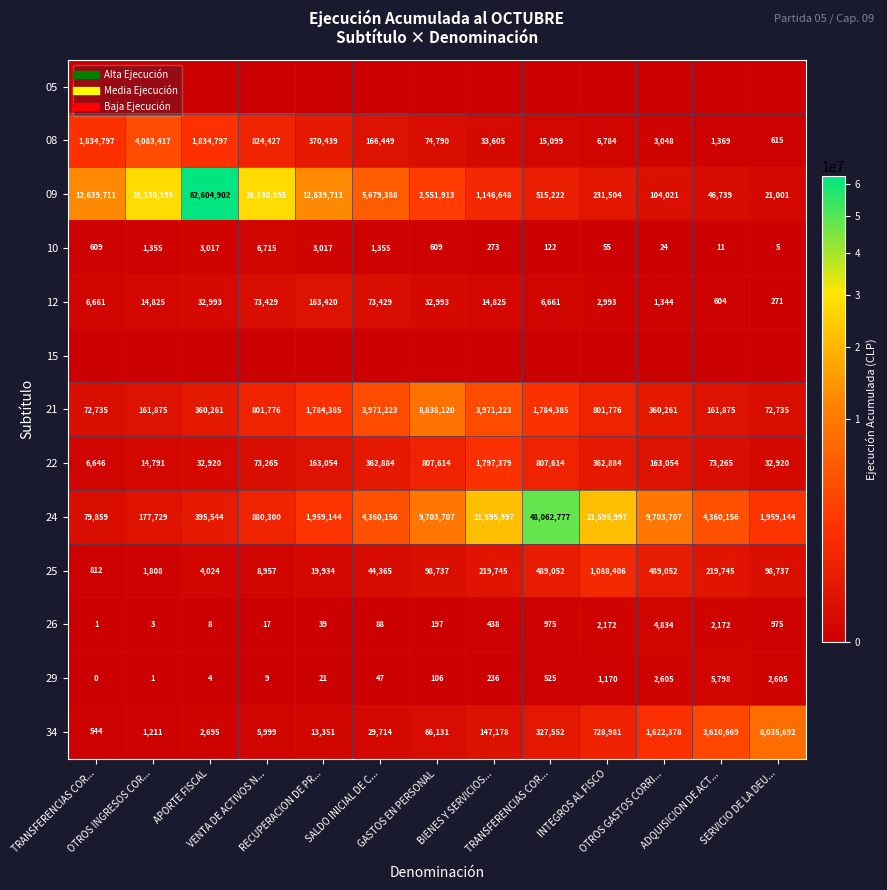

Count the number of data series in this chart.

13